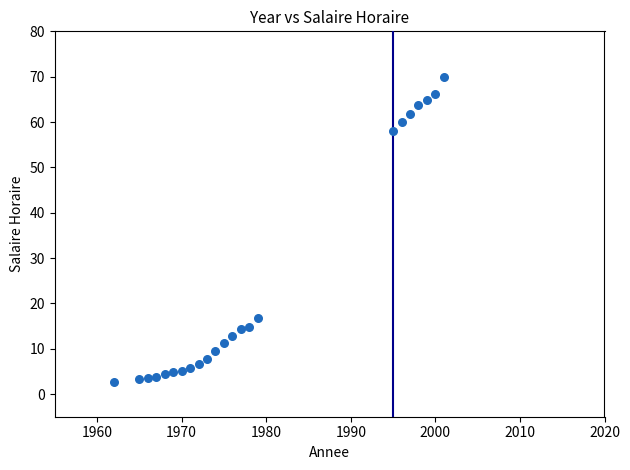

What is the range of X values (max minus min)?

39.0